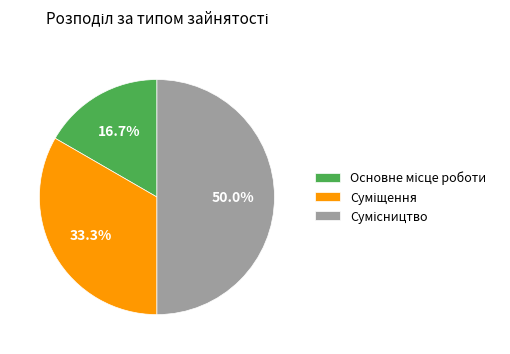

Count the number of slices in the pie.

3